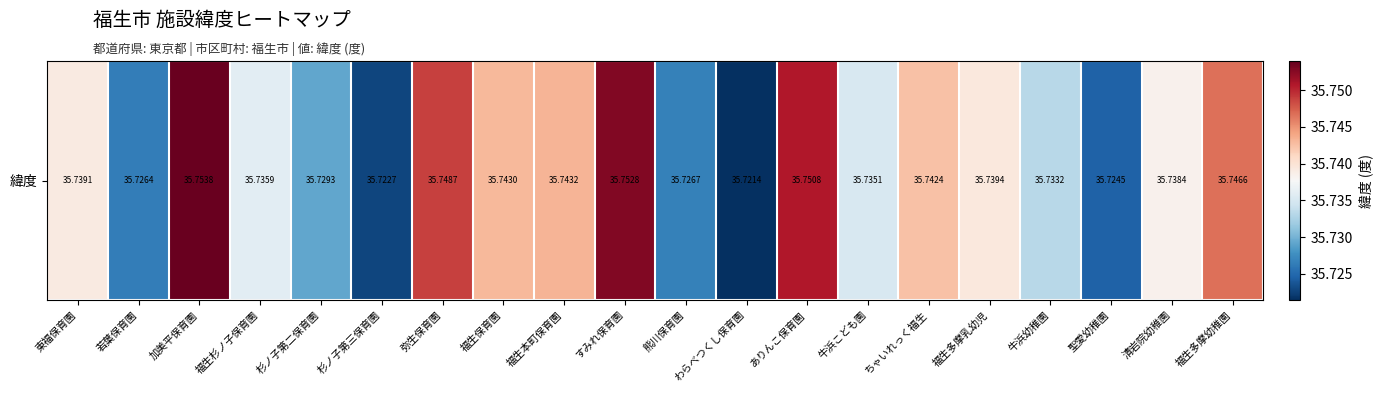

Where is the data nearest to the value 35?

わらべつくし保育園